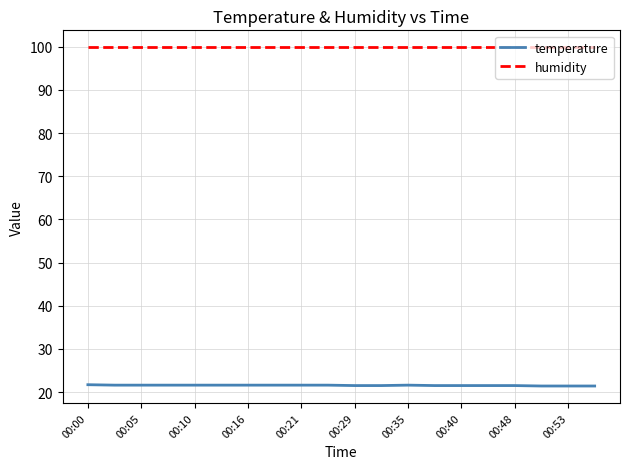

What is the sum of all humidity values?

1998.0